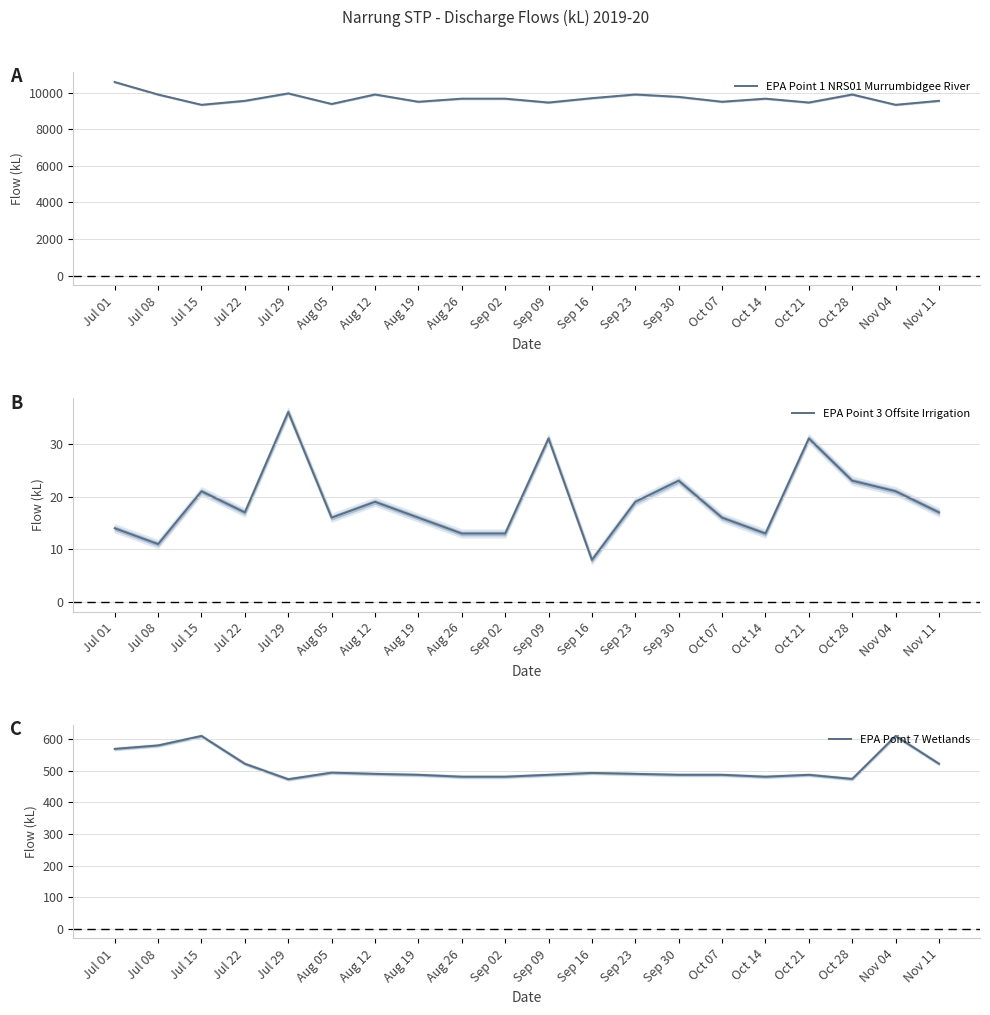

What position from the right is Sep 09?

10